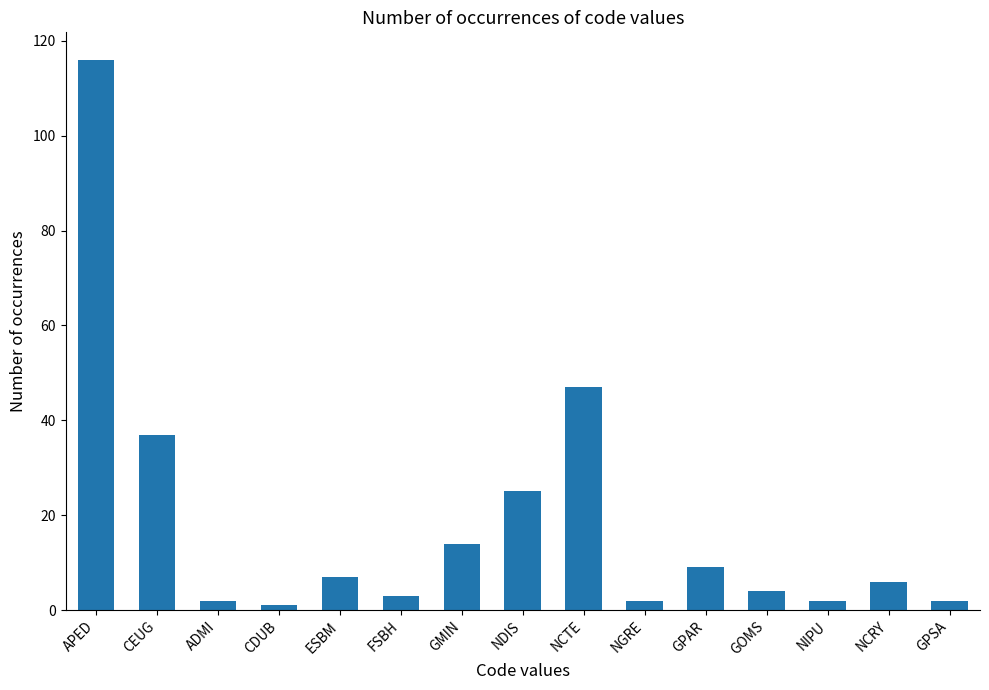

What position from the right is NDIS?

8